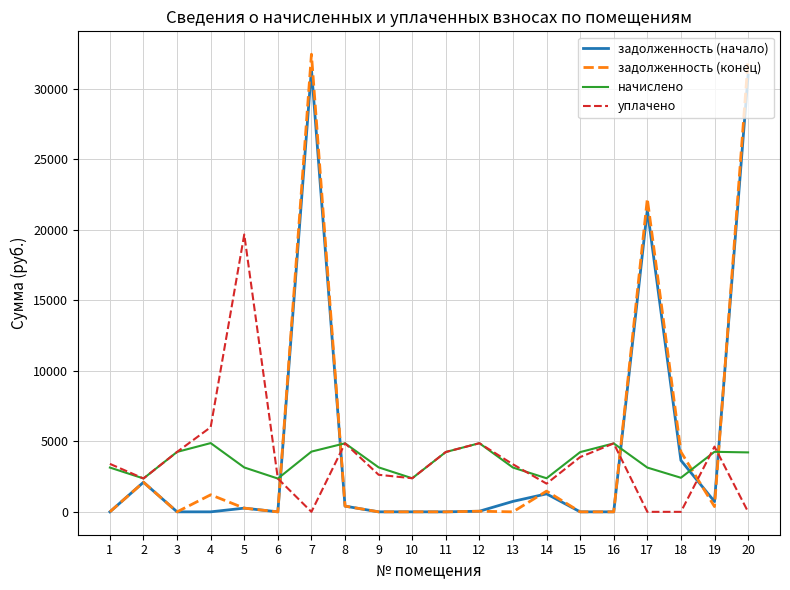

Which series changed the most between 7 and 19?

задолженность (конец)